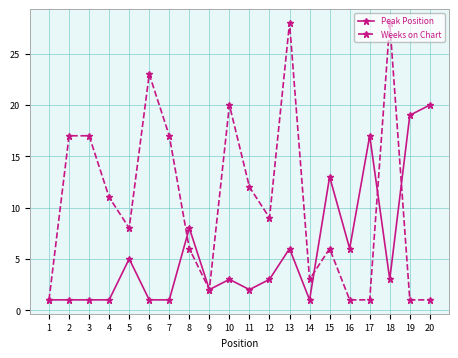

At which category is the sum across all series the highest?

13